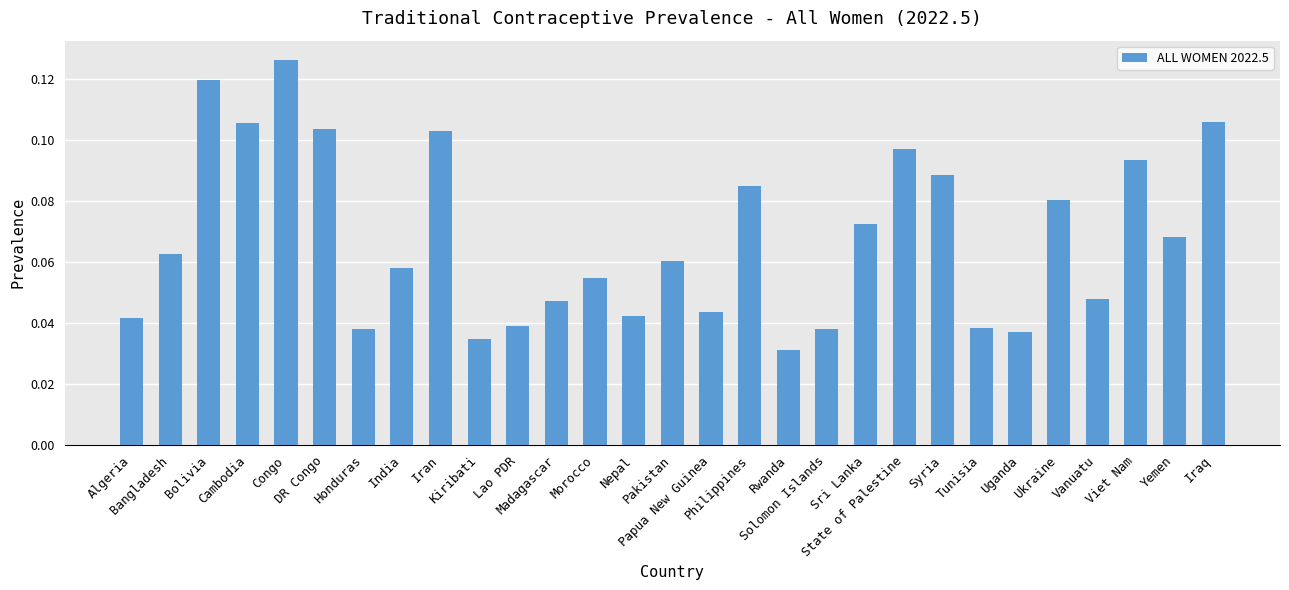

Count the values in the range 0 to 1.

29